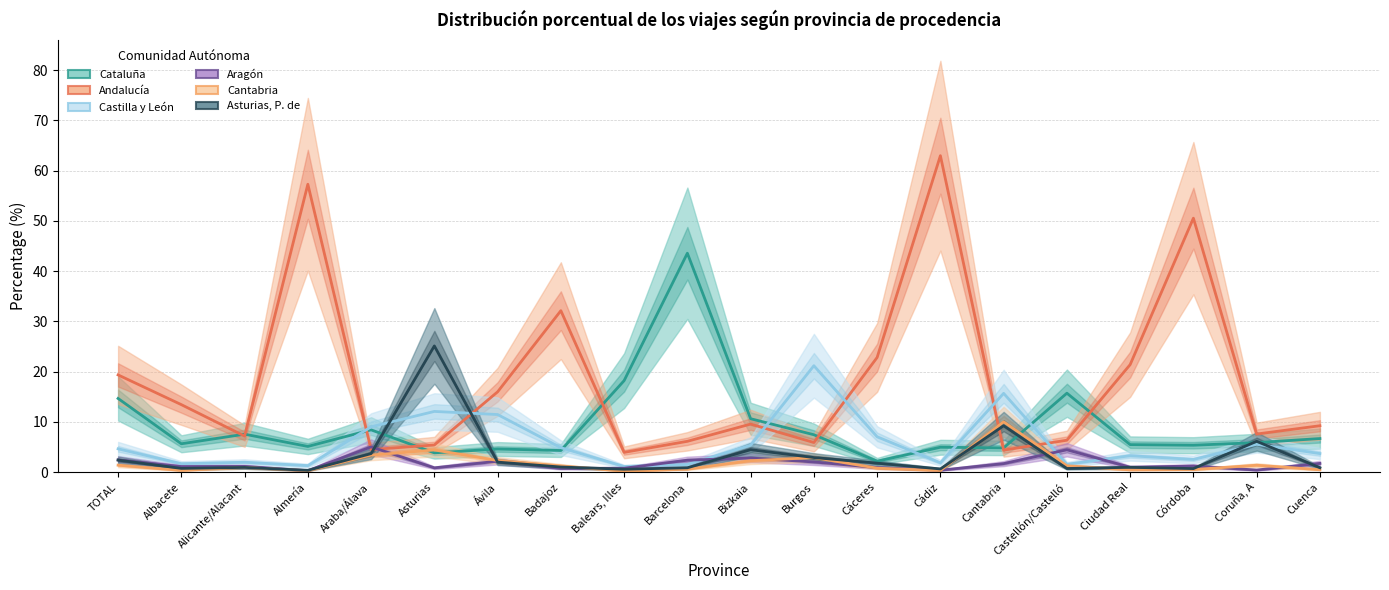

Rank the series by their maximum value, from lowest to highest.

Aragón, Cantabria, Castilla y León, Asturias, P. de, Cataluña, Andalucía